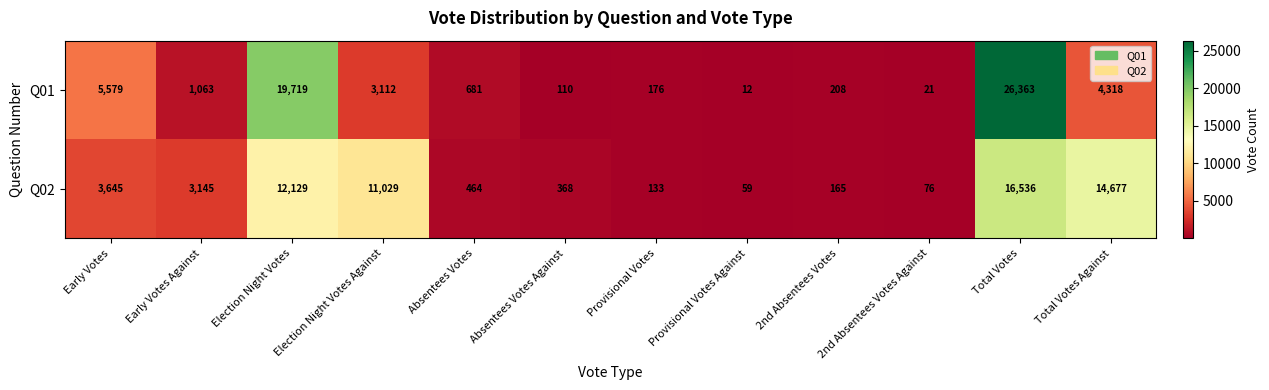

True or false: Q02 has a value of 78 at 2nd Absentees Votes.

False